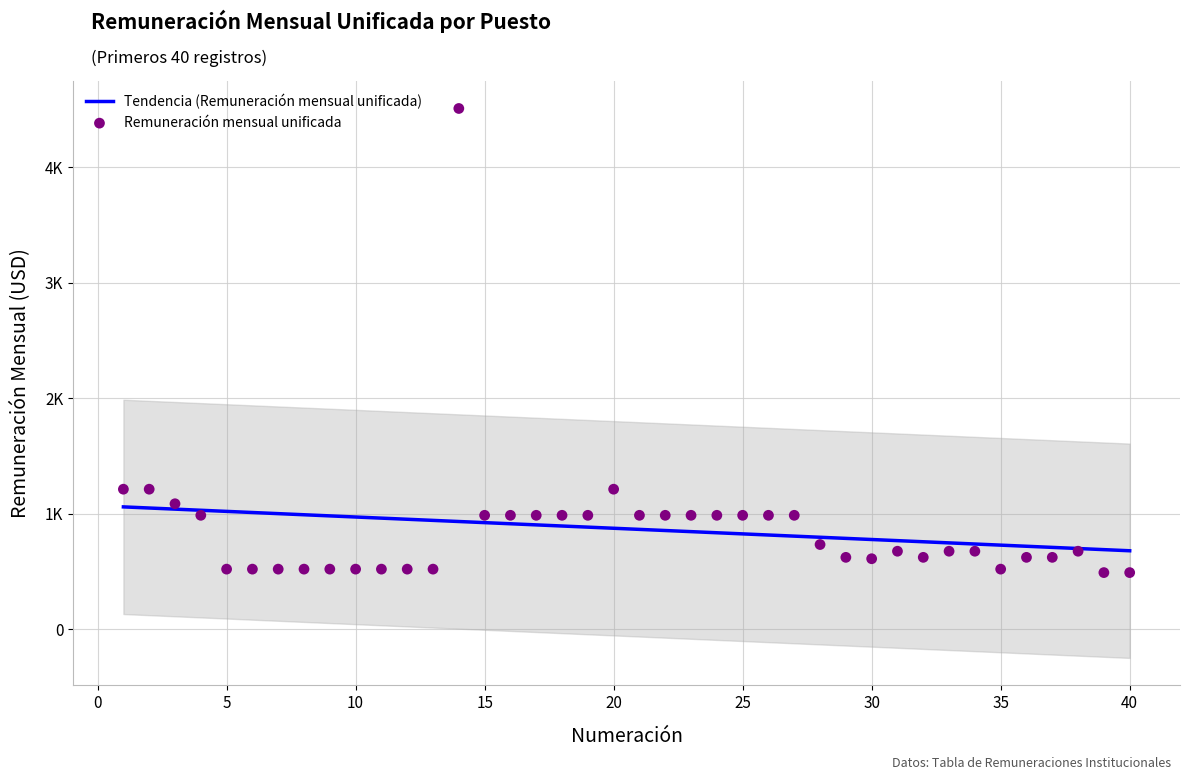

What is the total value across all series at 30?

1510.7